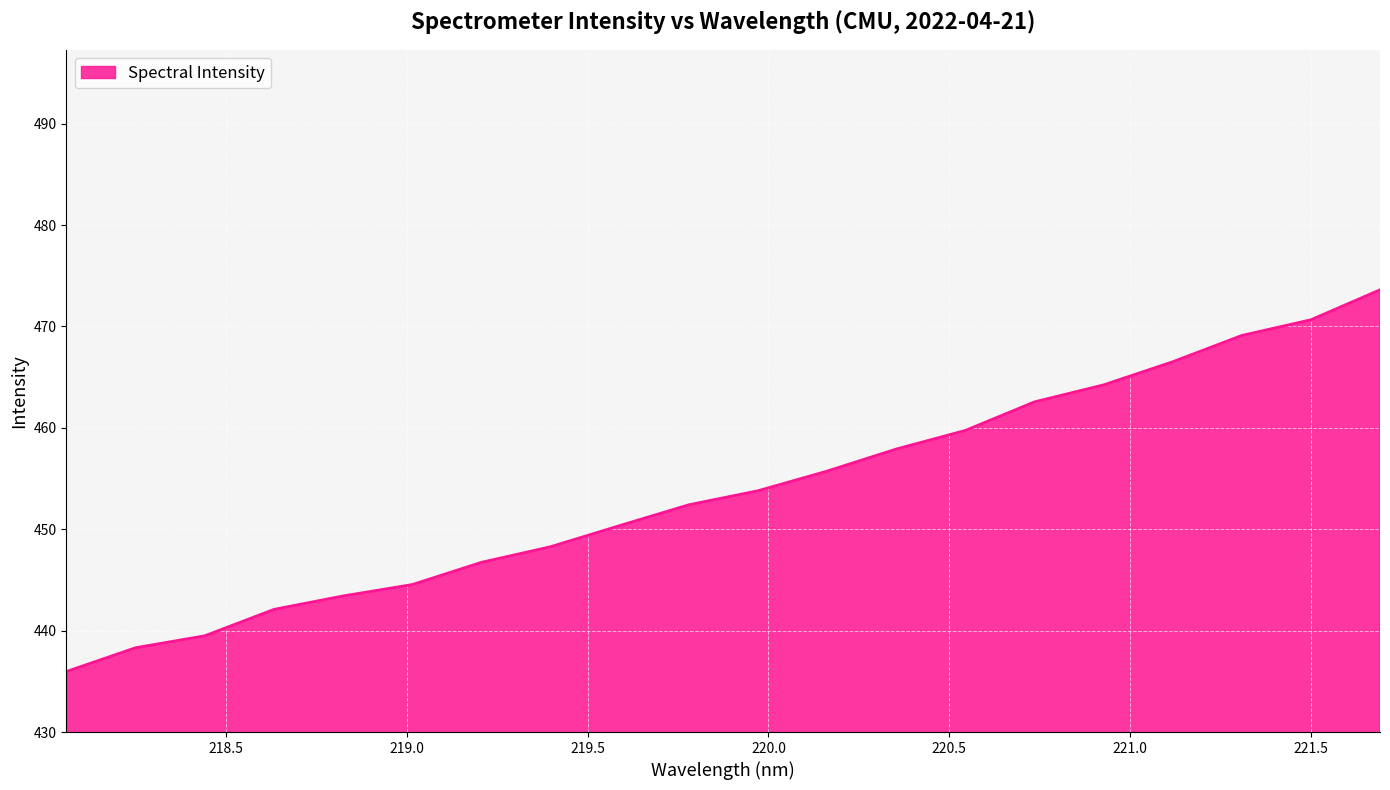

True or false: there are more than 1 points higher than both neighbors.

False